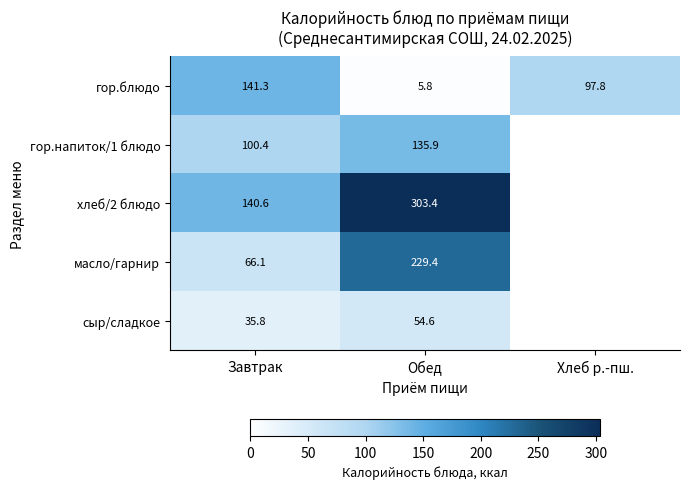

The value of гор.напиток/1 блюдо at Обед is 56.9. True or false?

False